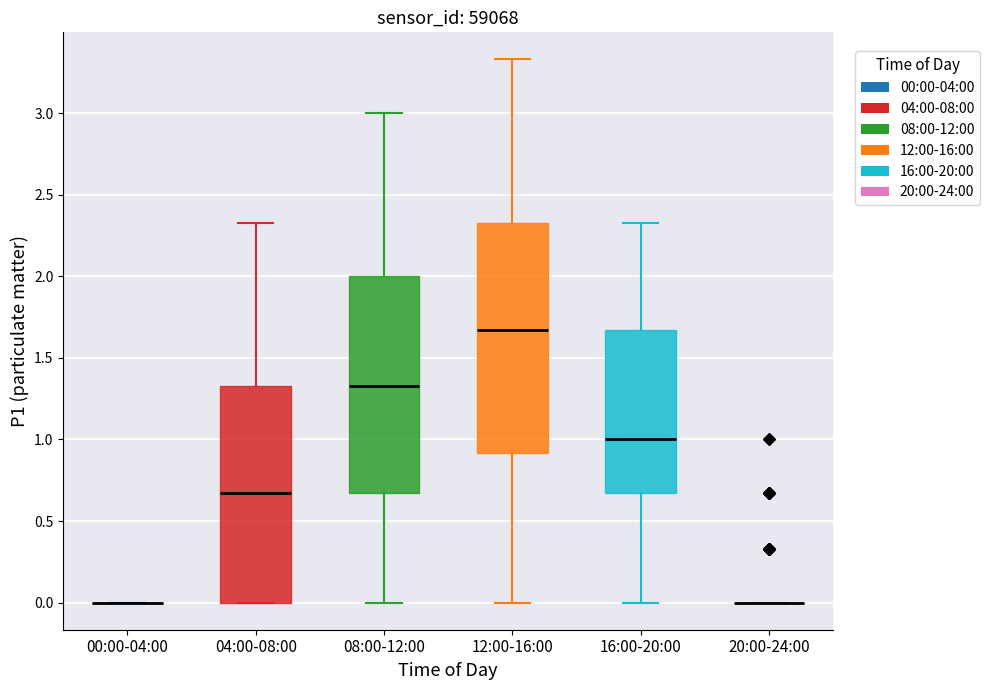

Which box is the tallest, from its lower edge to its upper edge?

12:00-16:00